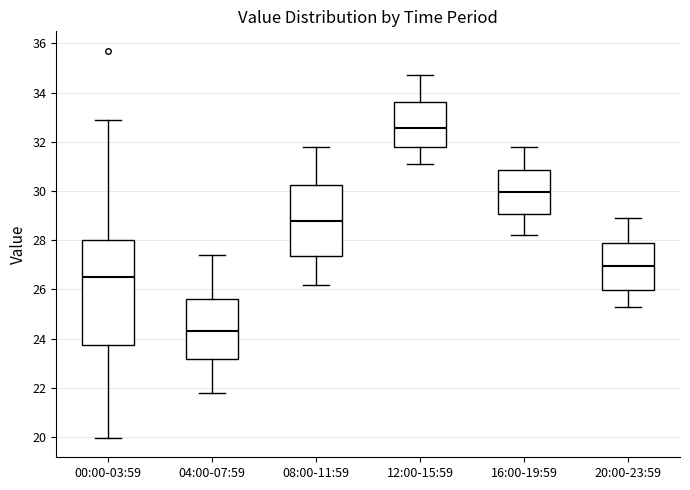

Where does the upper whisker of the box for 04:00-07:59 end on the y-axis? The values are not printed on the chart, so give them approximately, as read against the axis.

27.4